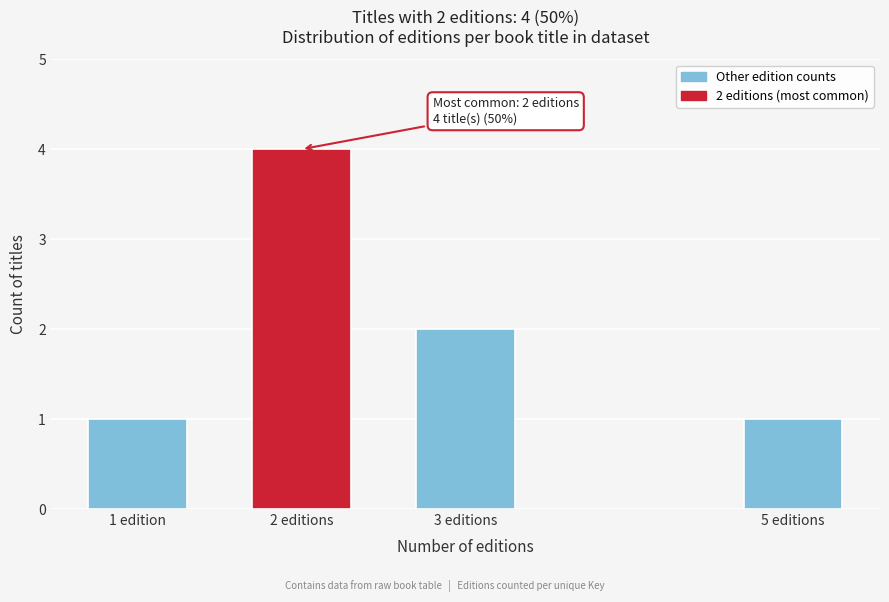

Reading left to right, what are all the values shown in this chart?

1 edition=1	2 editions=4	3 editions=2	5 editions=1